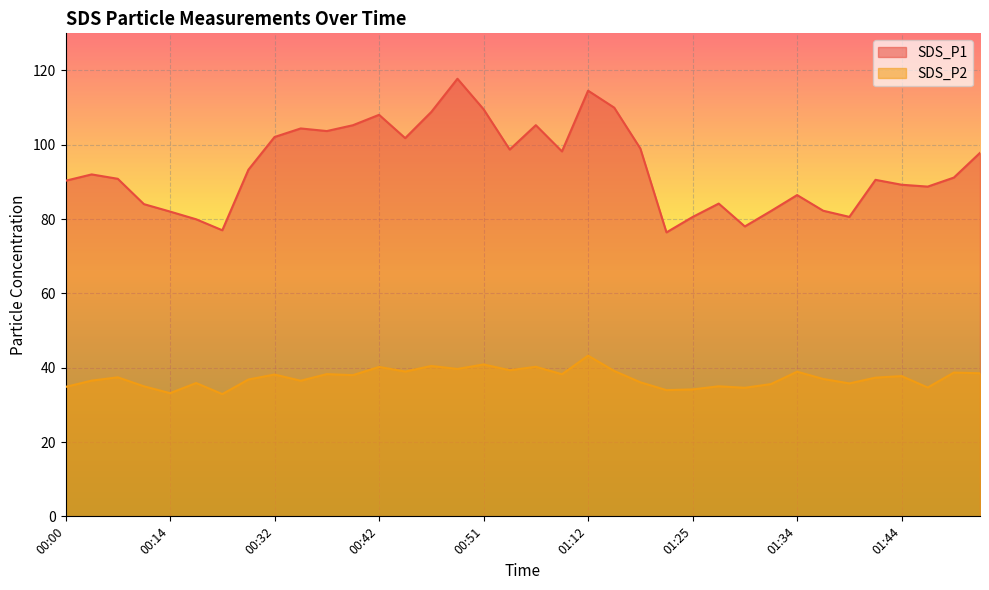

Rank the series at 00:46 from lowest to highest value.

SDS_P2, SDS_P1